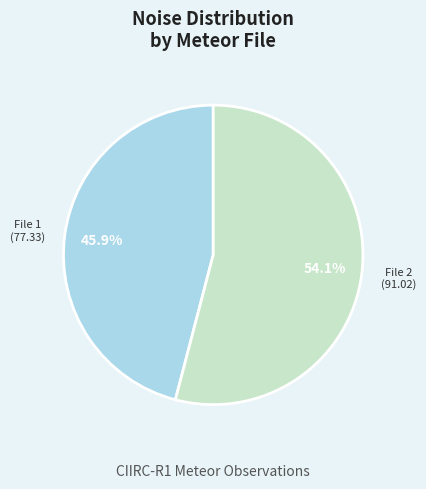

Is there any slice that represents more than half of the pie?

Yes